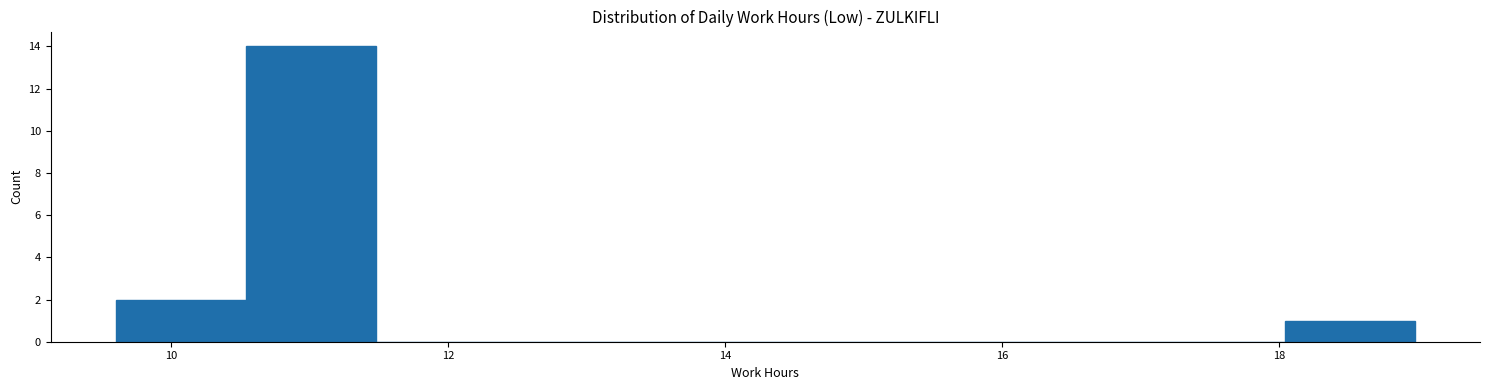

Reading left to right, transcribe this chart: for each bar, give the range it covers on the x-axis and its height. Neither the bar edges nor the heights are printed on the chart, so give them approximately, as read against the axes.

9.6 to 10.6: 2
10.6 to 11.4: 14
11.4 to 12.4: 0
12.4 to 13.4: 0
13.4 to 14.2: 0
14.2 to 15.2: 0
15.2 to 16.2: 0
16.2 to 17.2: 0
17.2 to 18.0: 0
18.0 to 19.0: 1